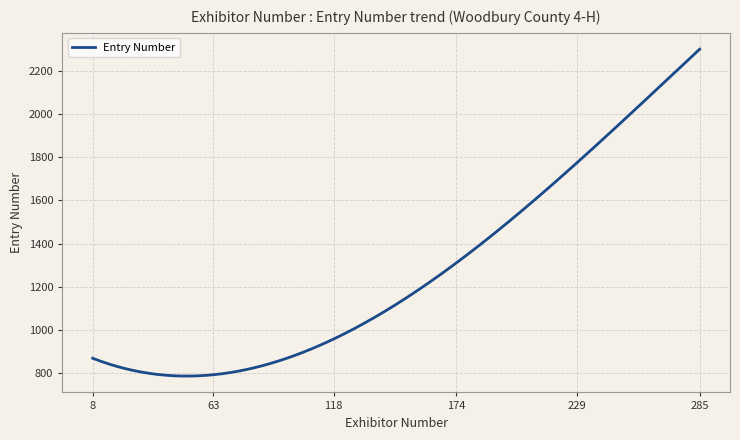

What is the difference between the maximum and minimum values?

1511.2